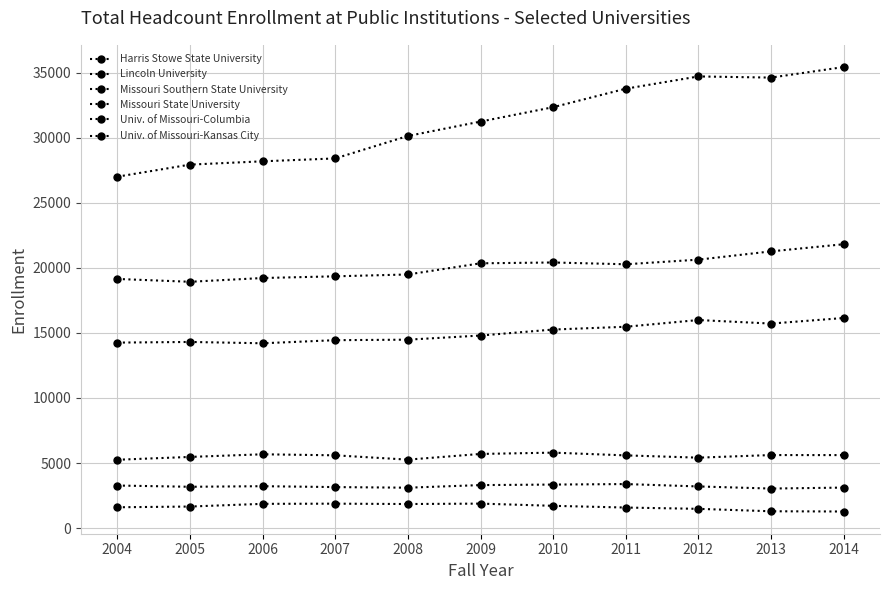

In Lincoln University, how many points are lower than both neighbors (excluding endpoints)?

3